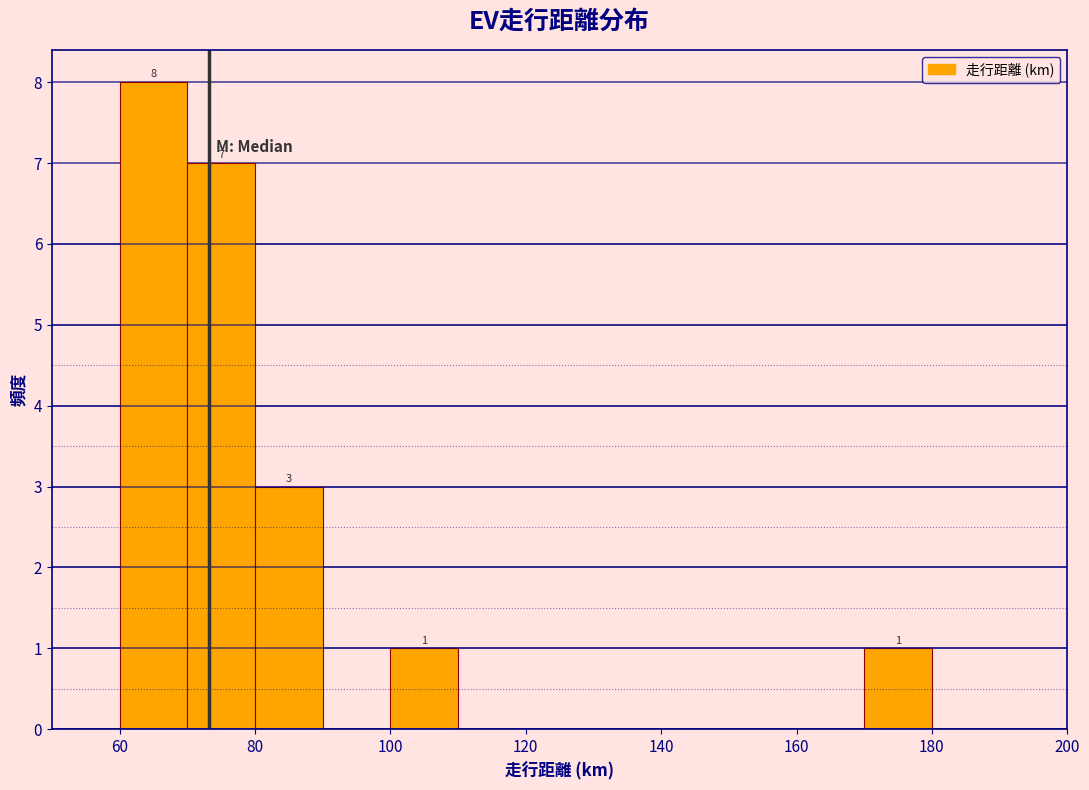

Over which range of the x-axis is the bar tallest?

60 to 70